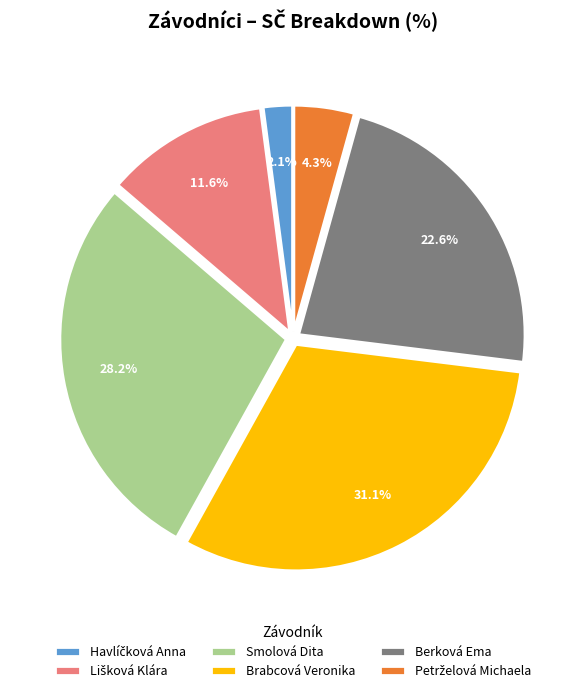

How many slices are in this pie chart?

6